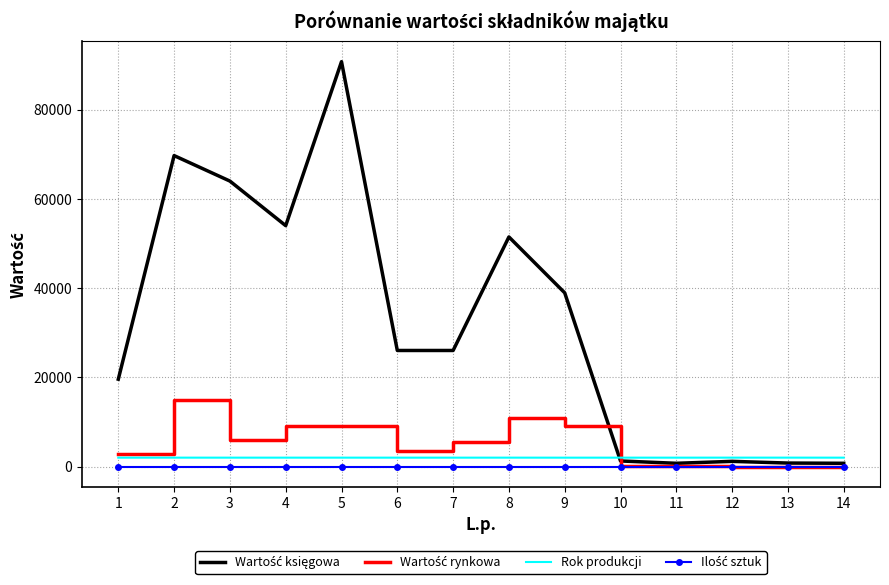

At which category is the sum across all series the highest?

5